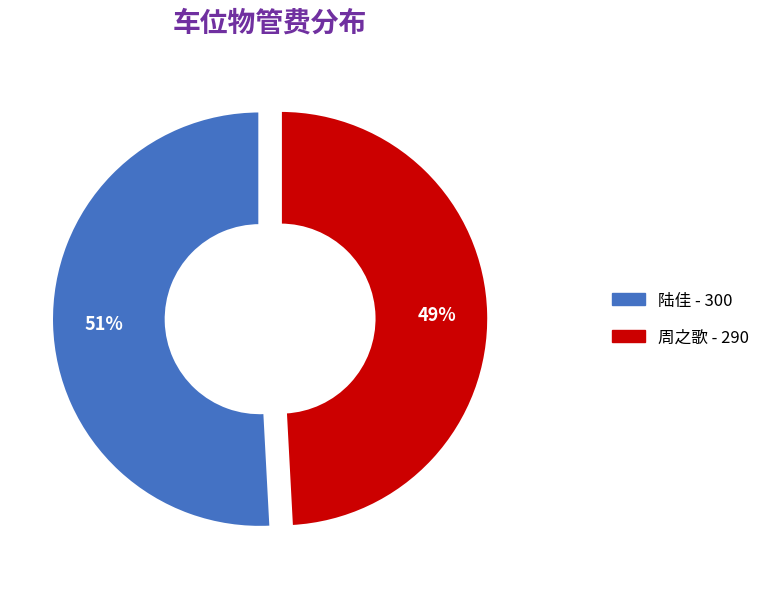

Count the number of slices in the pie.

2